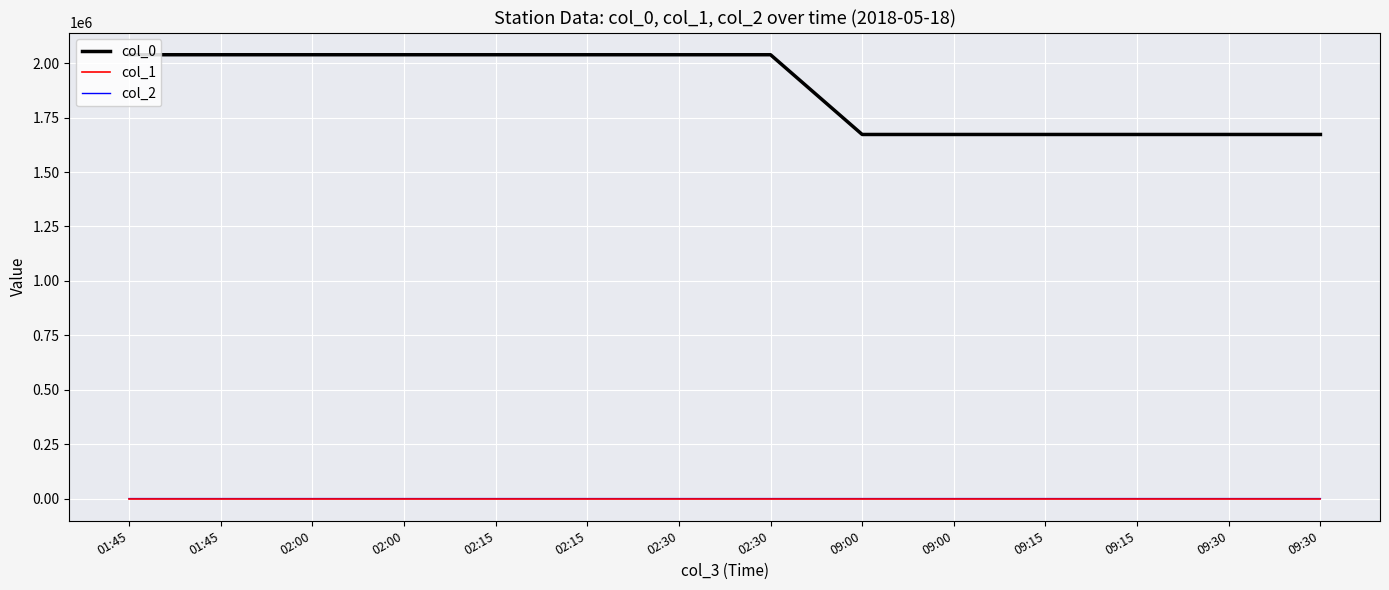

At 09:30, list the series in order from largest to smallest.

col_0, col_1, col_2